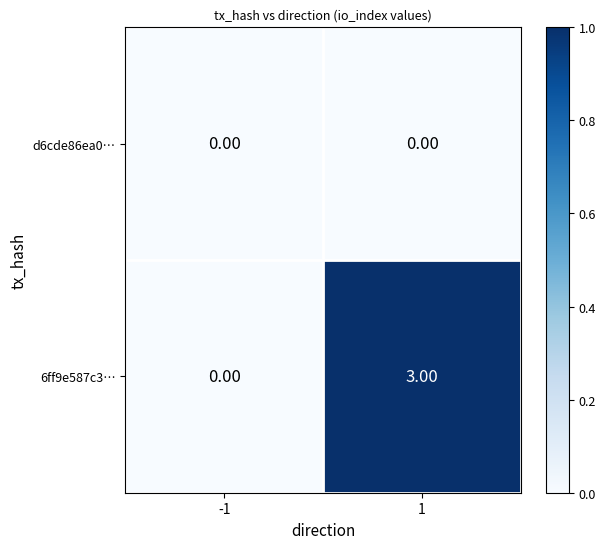

Which series has the largest total across all categories?

6ff9e587c3…